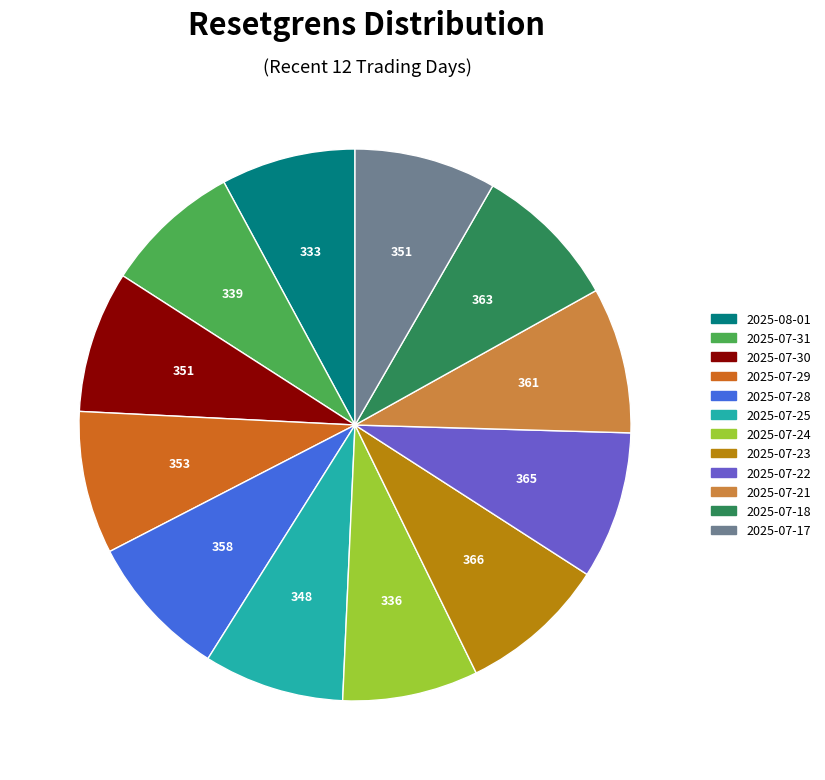

Do 2025-07-24 and 2025-07-30 together represent more than half of the pie?

No